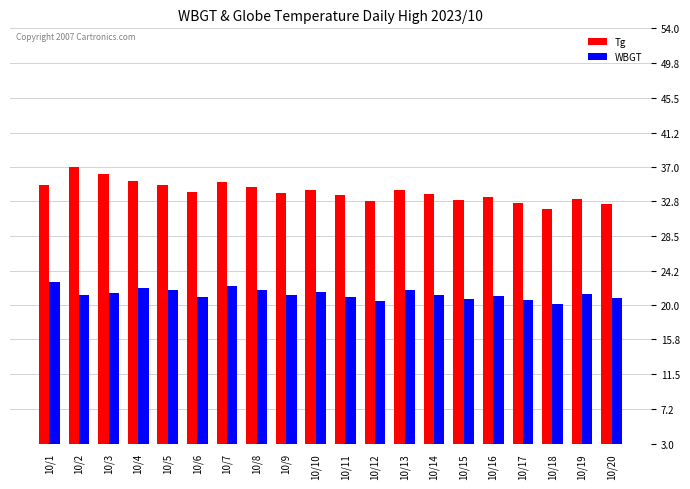

What is the value of the Tg bar at the 8th from the left?

34.5